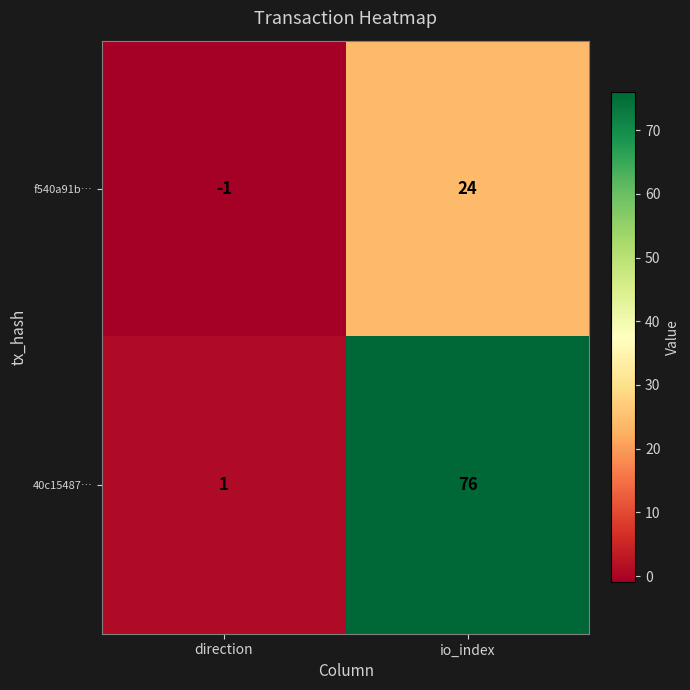

What is the total value across all series at io_index?

100